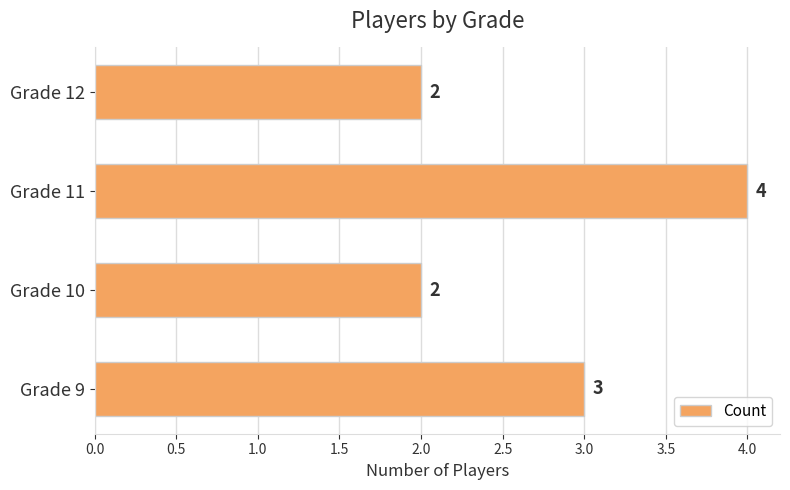

What is the maximum value shown in the chart?

4